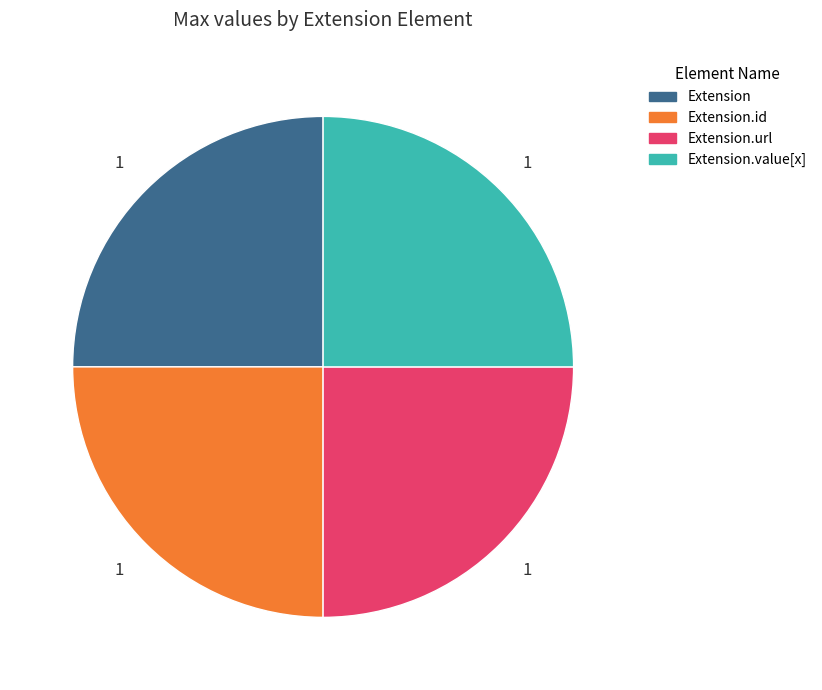

Count the number of slices in the pie.

4